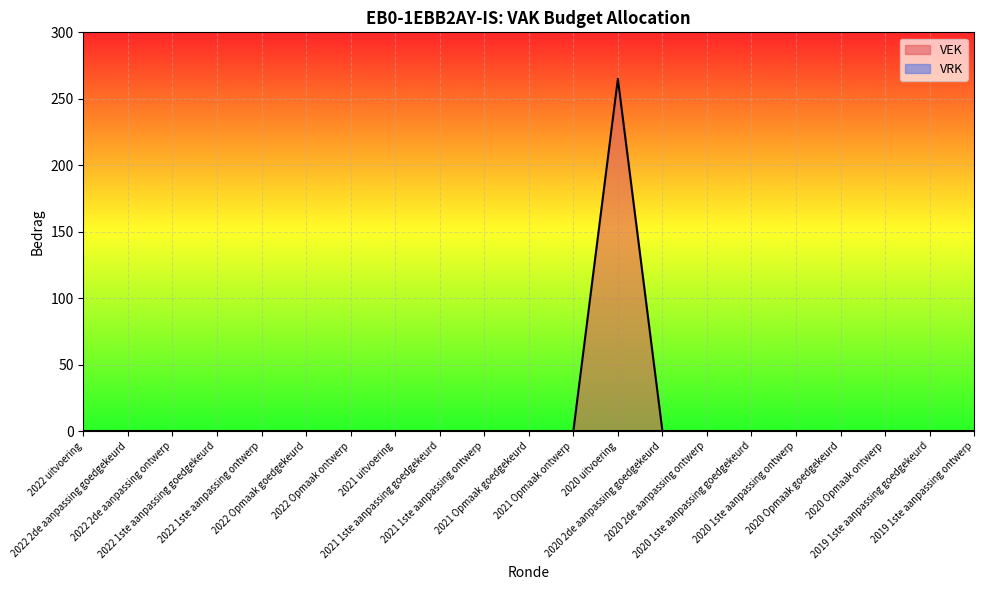

What is the maximum value shown in the chart?

265